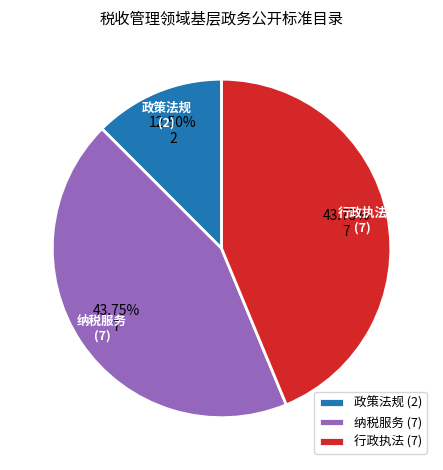

Which category has the smallest portion of the pie?

政策法规